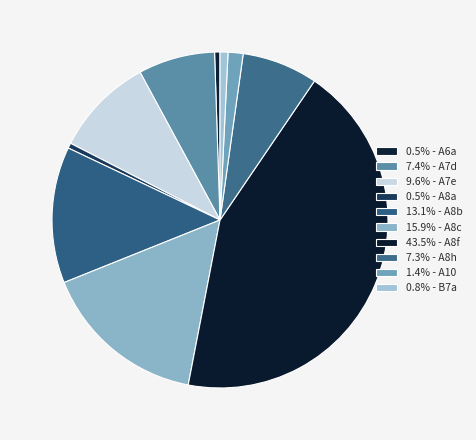

How many segments does this pie chart have?

10